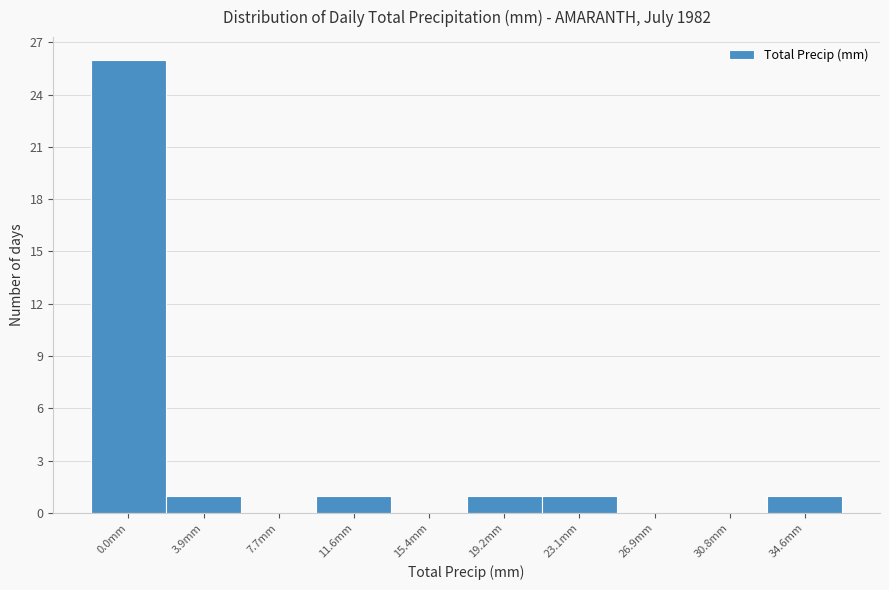

Reading left to right, list all the values displayed in this chart.

0.0mm=26	3.9mm=1	7.7mm=0	11.6mm=1	15.4mm=0	19.2mm=1	23.1mm=1	26.9mm=0	30.8mm=0	34.6mm=1